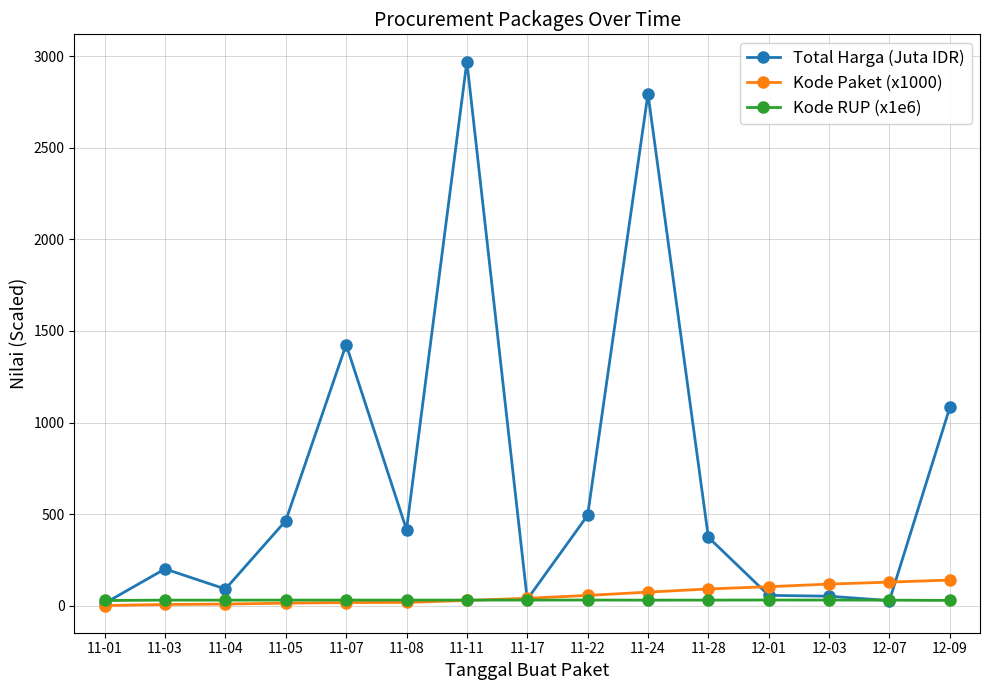

What is the sum of the Total Harga (Juta IDR) values at 12-07 and 11-11?

2999.0